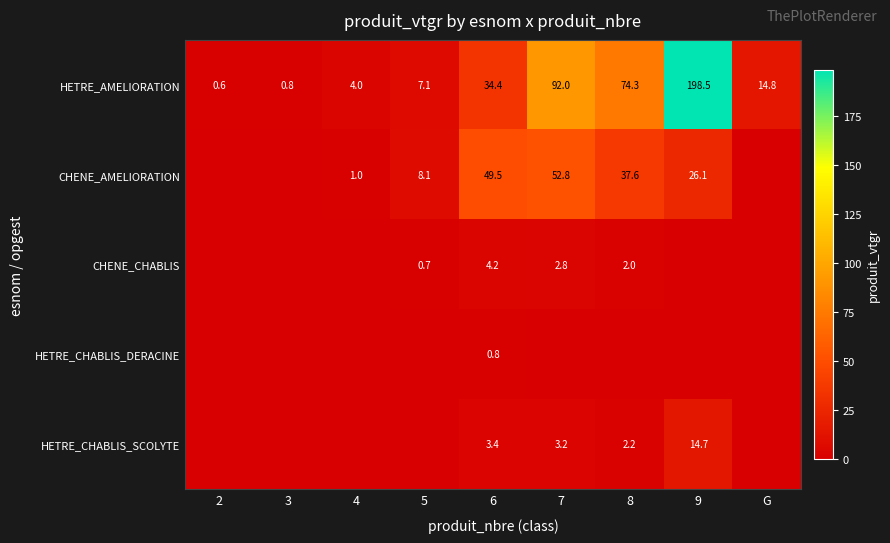

What is the sum of the CHENE_AMELIORATION values at 6 and 8?

87.1